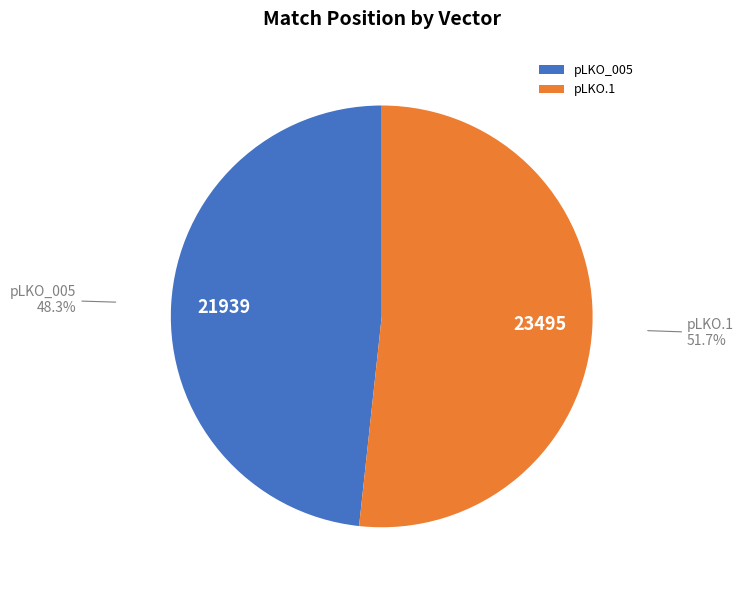

Is the sum of pLKO_005 and pLKO.1 greater than half?

Yes